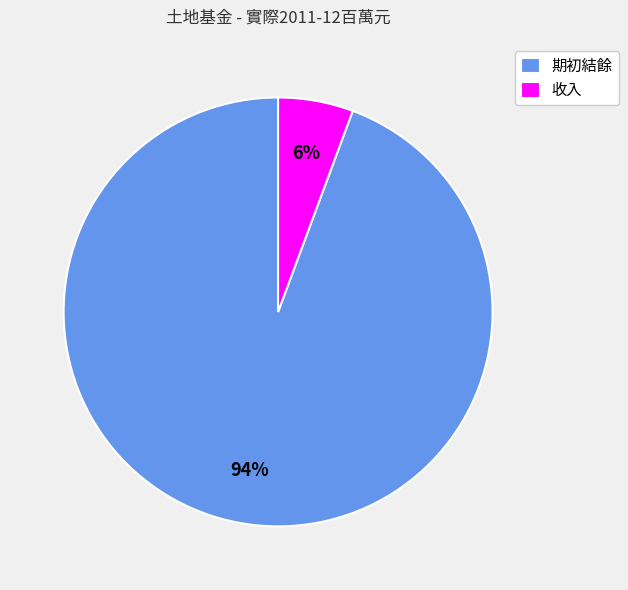

How many slices are in this pie chart?

2